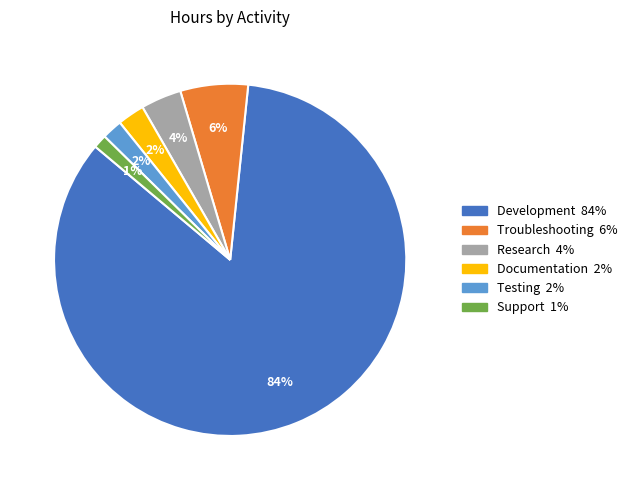

Which category has the smallest portion of the pie?

Support